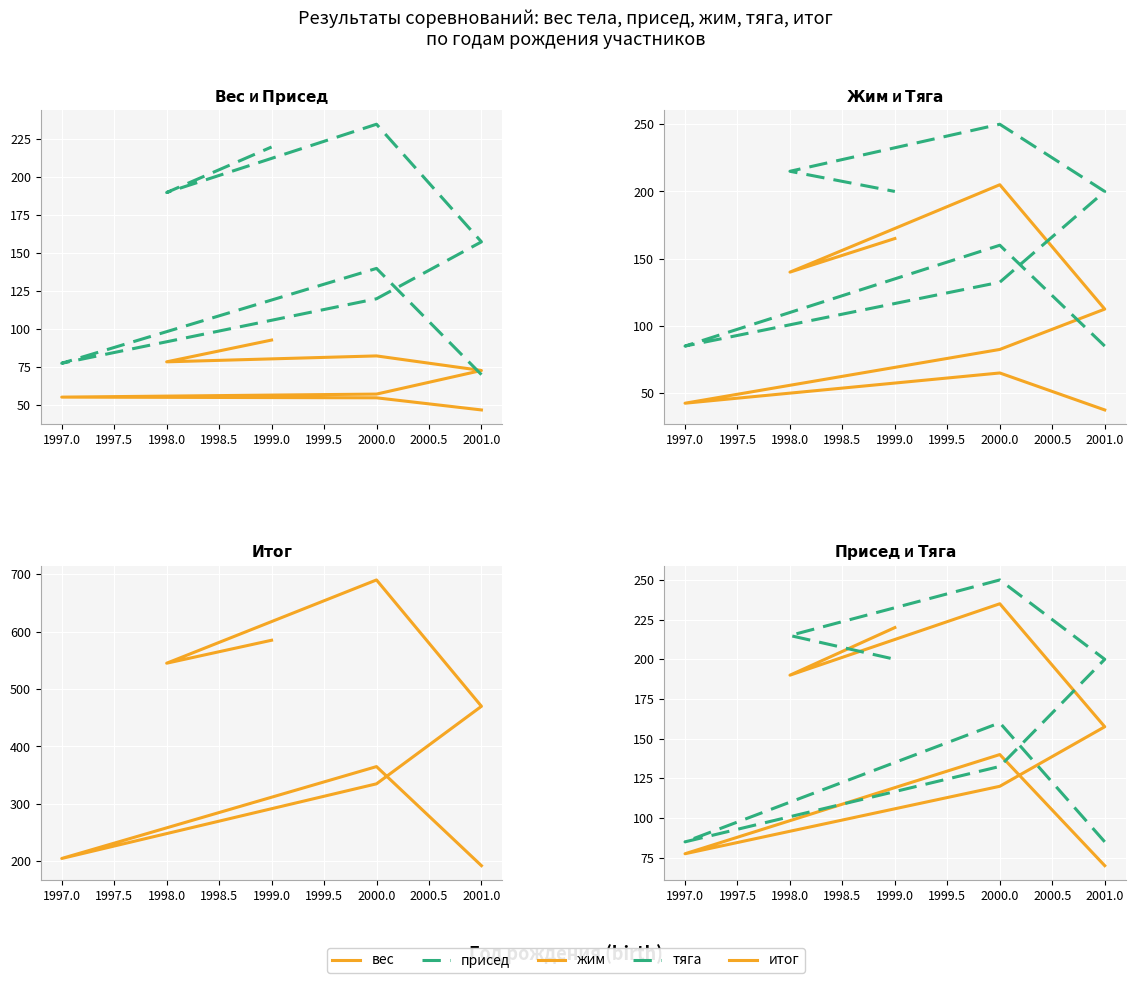

What is the sum of all итог values?

3387.5